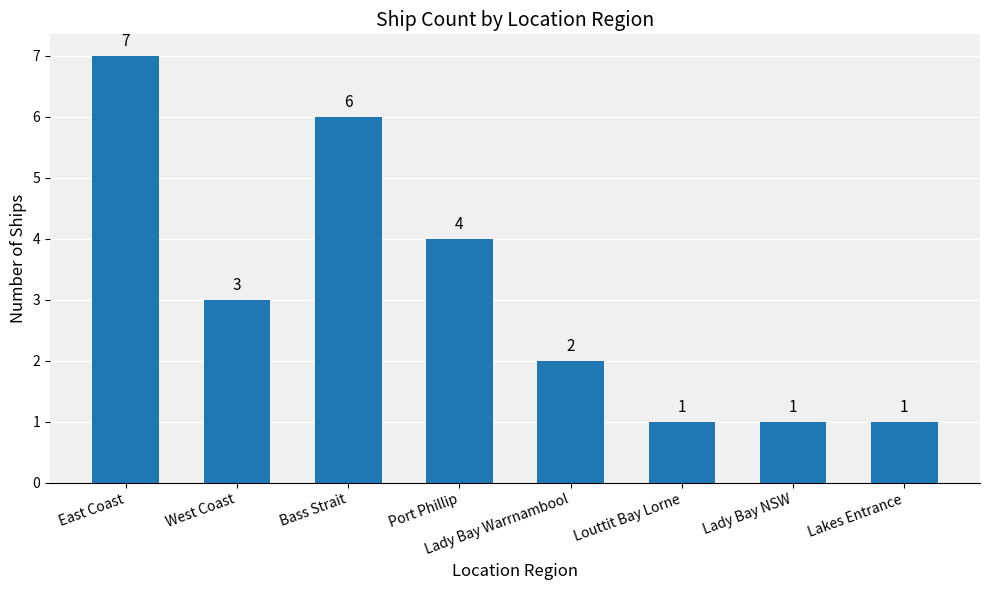

Read the value at Port Phillip.

4